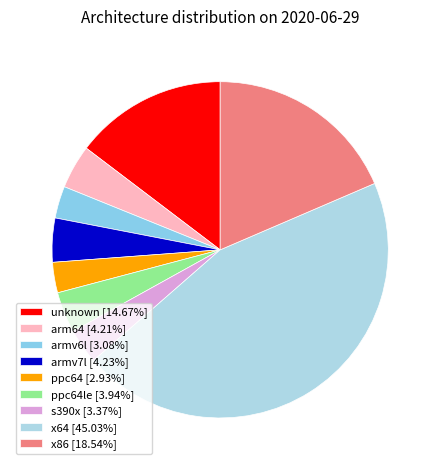

How many segments does this pie chart have?

9